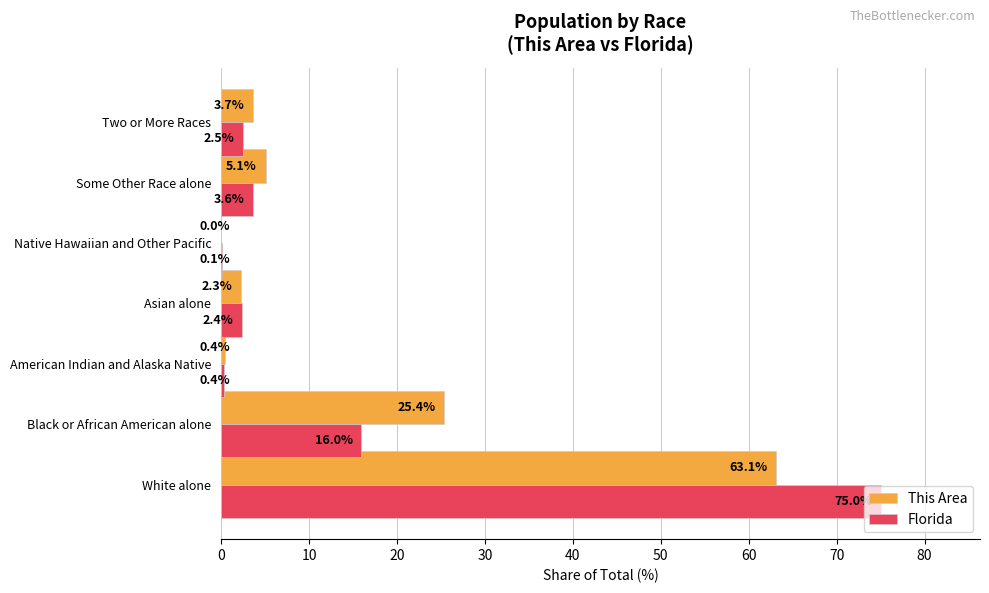

What is the maximum value shown in the chart?

75.0